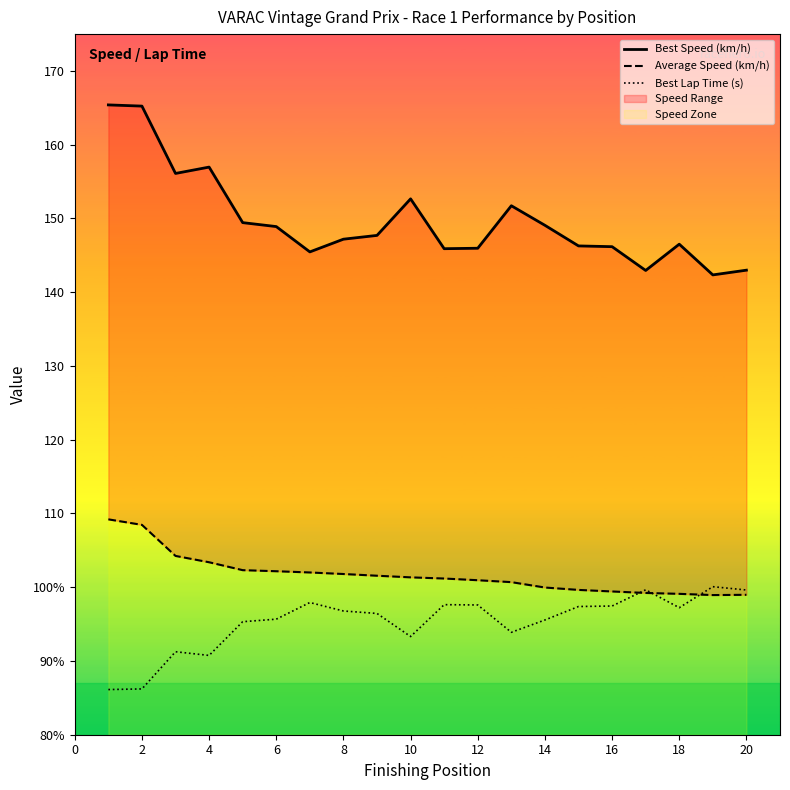

Which series has the widest spread of values?

Best Speed (km/h)